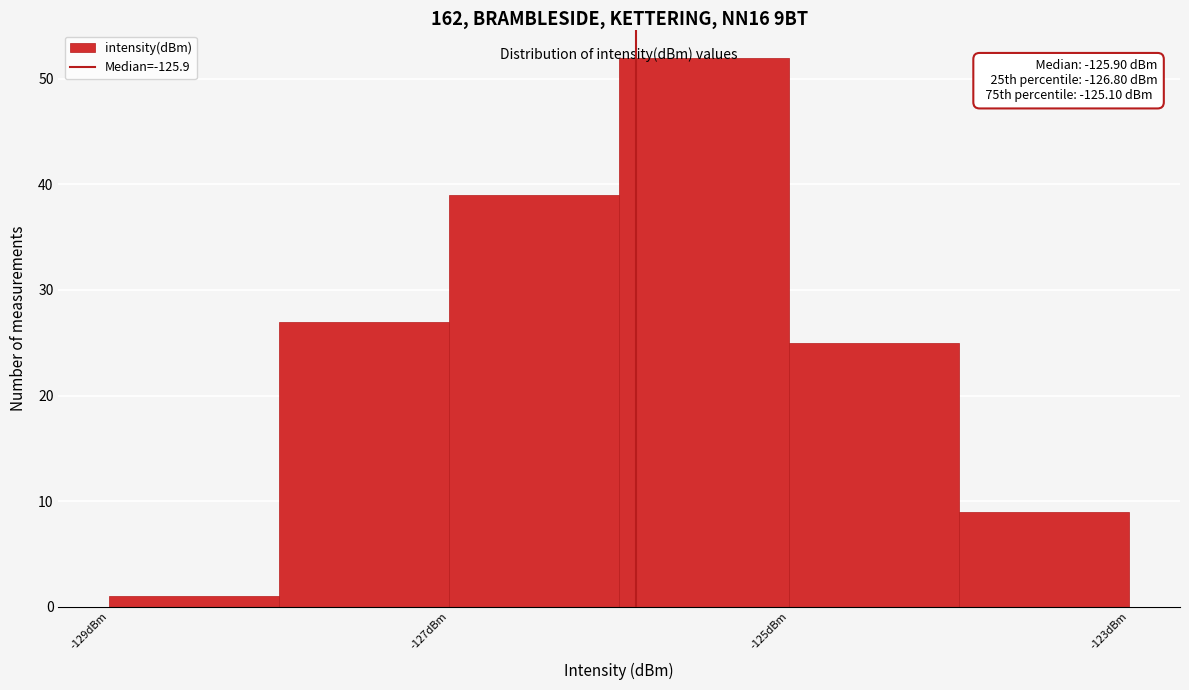

Over which range of the x-axis is the bar tallest?

-126 to -125